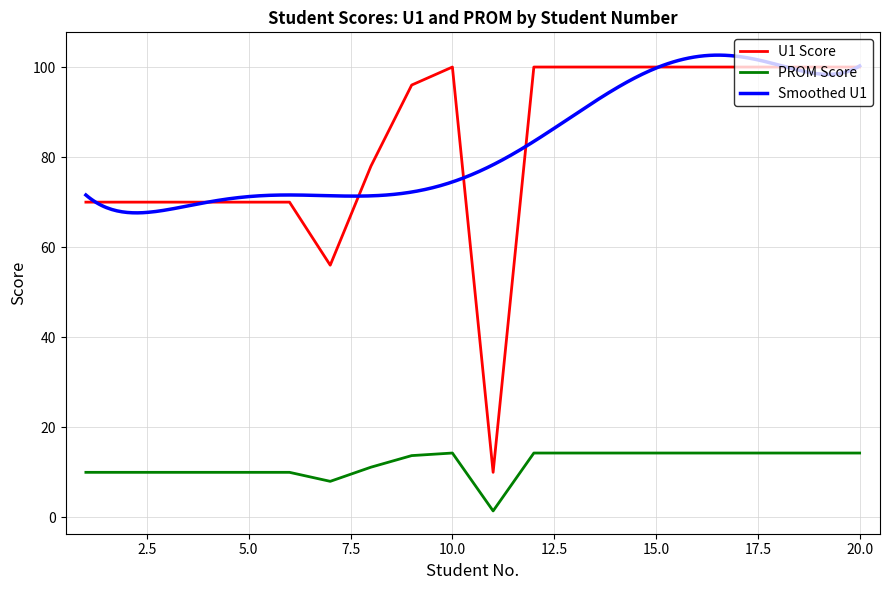

The PROM Score series shows 100.0 at 14. True or false?

True